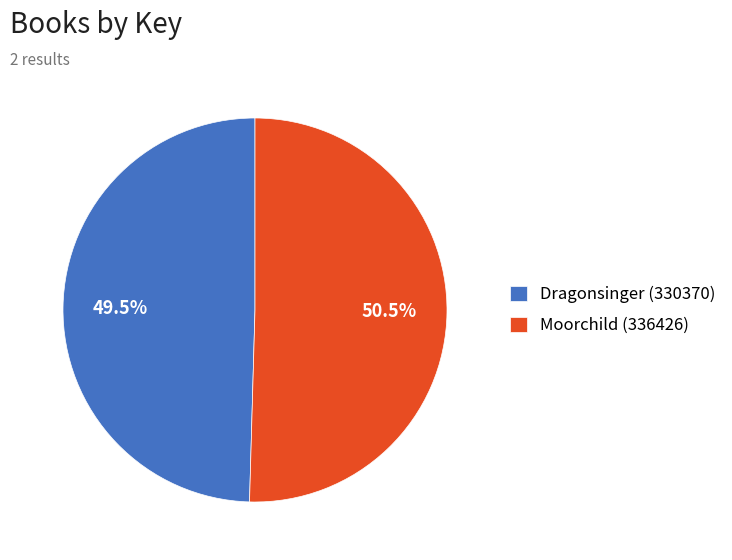

Rank the categories by value from lowest to highest.

Dragonsinger (330370), Moorchild (336426)